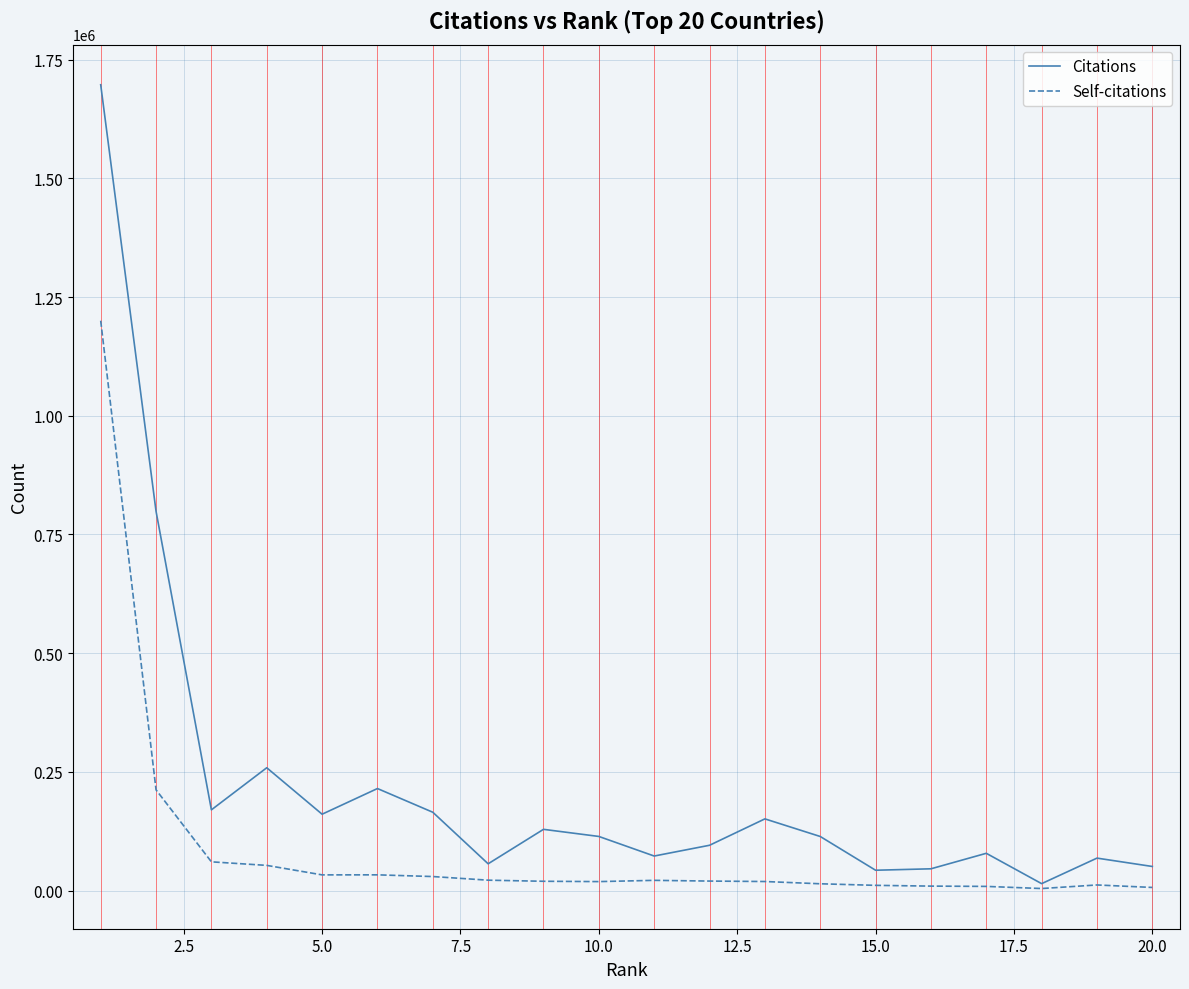

Which series has the largest range (max minus min)?

Citations